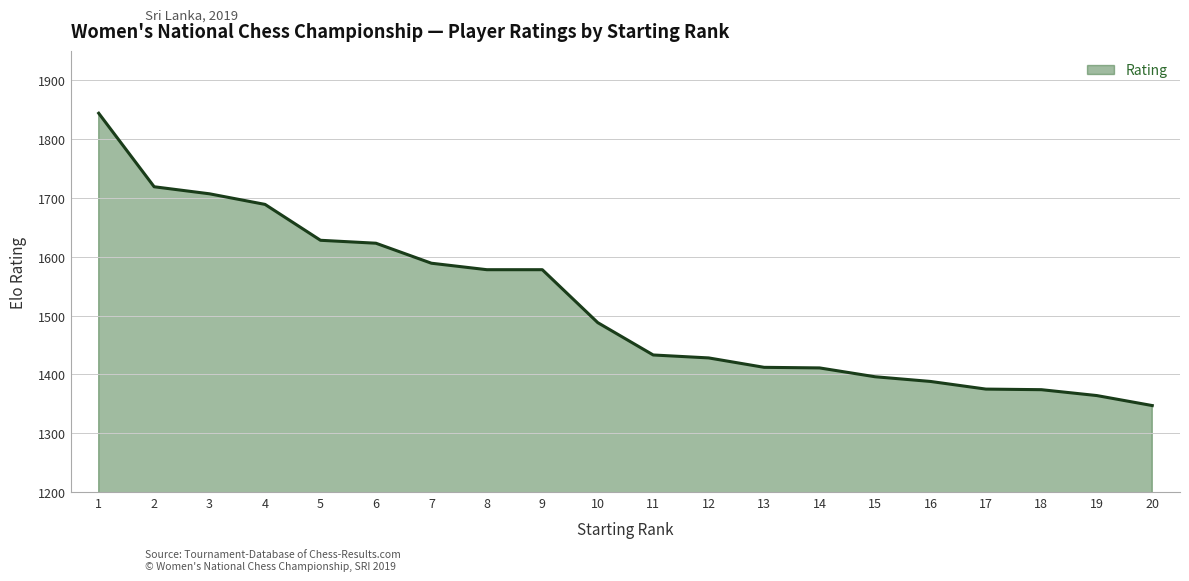

What is the smallest value displayed?

1347